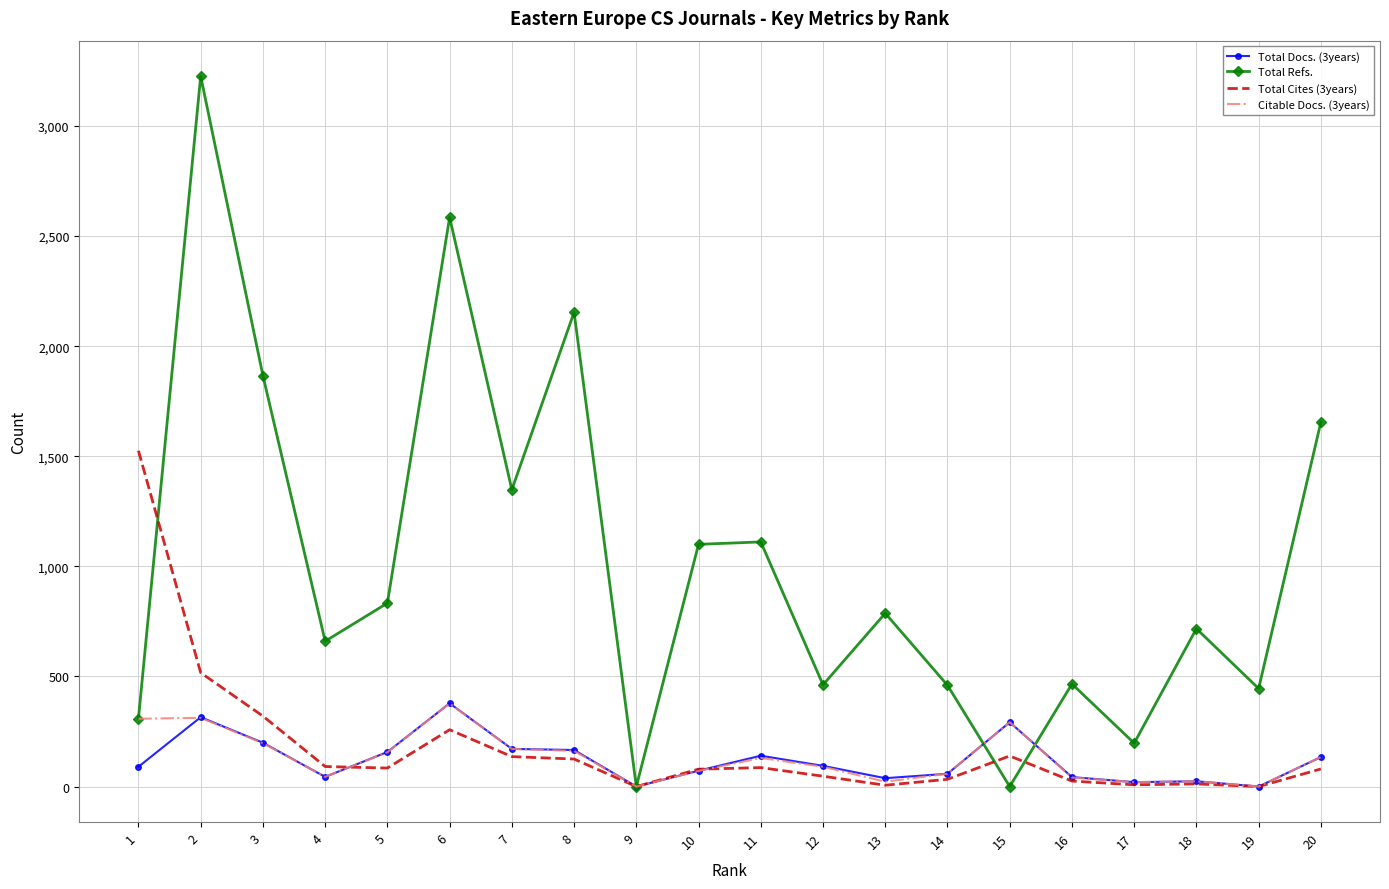

What is the sum of the Total Docs. (3years) values at 15 and 5?

449